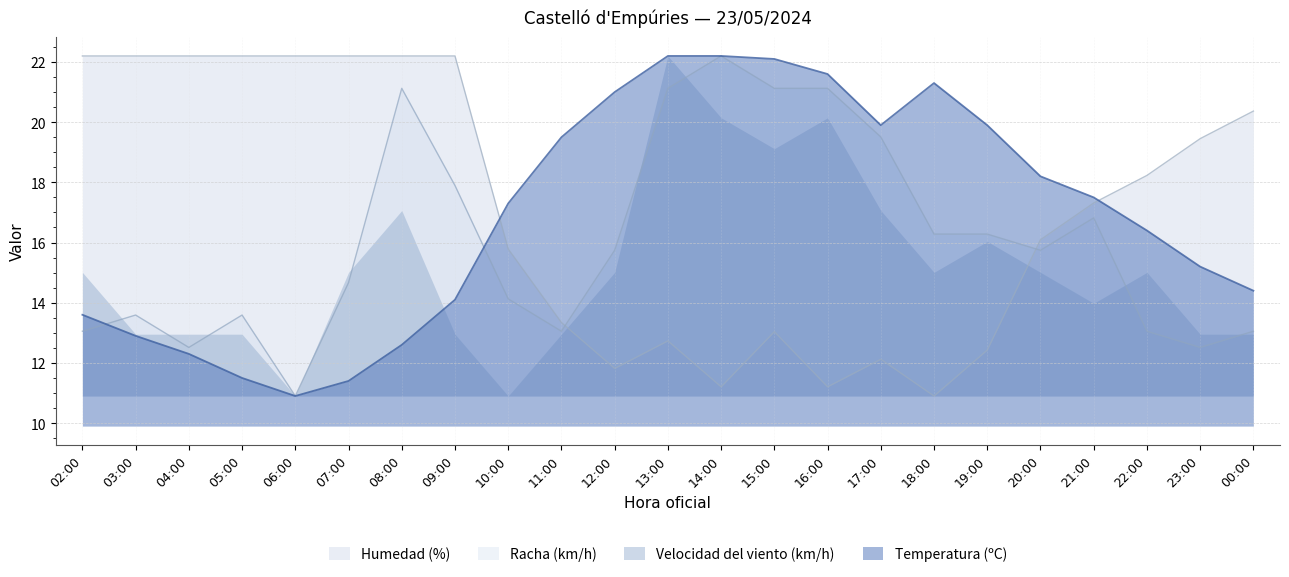

What is the sum of all Racha (km/h) values?

369.1